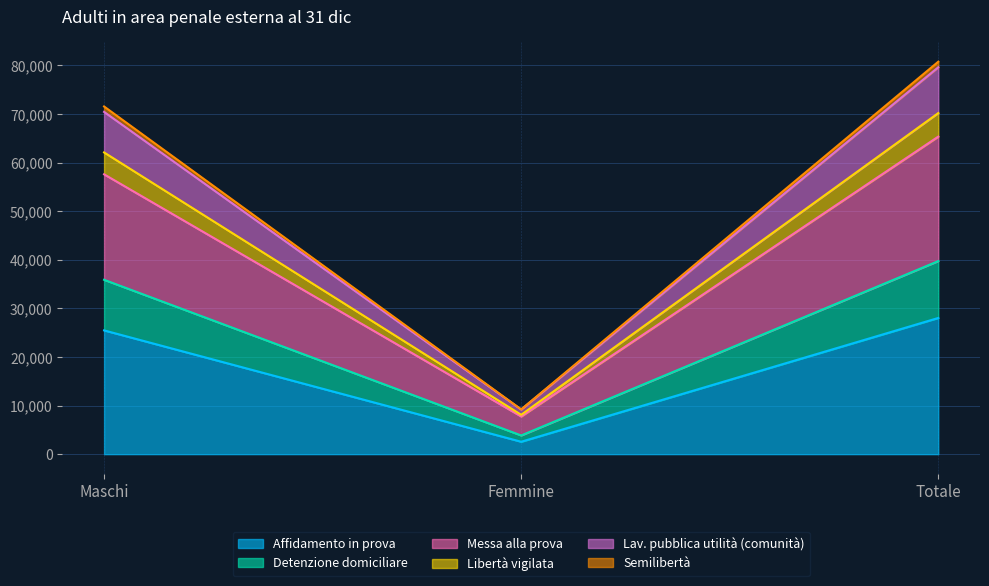

What is the label of the 2nd point from the left?

Femmine